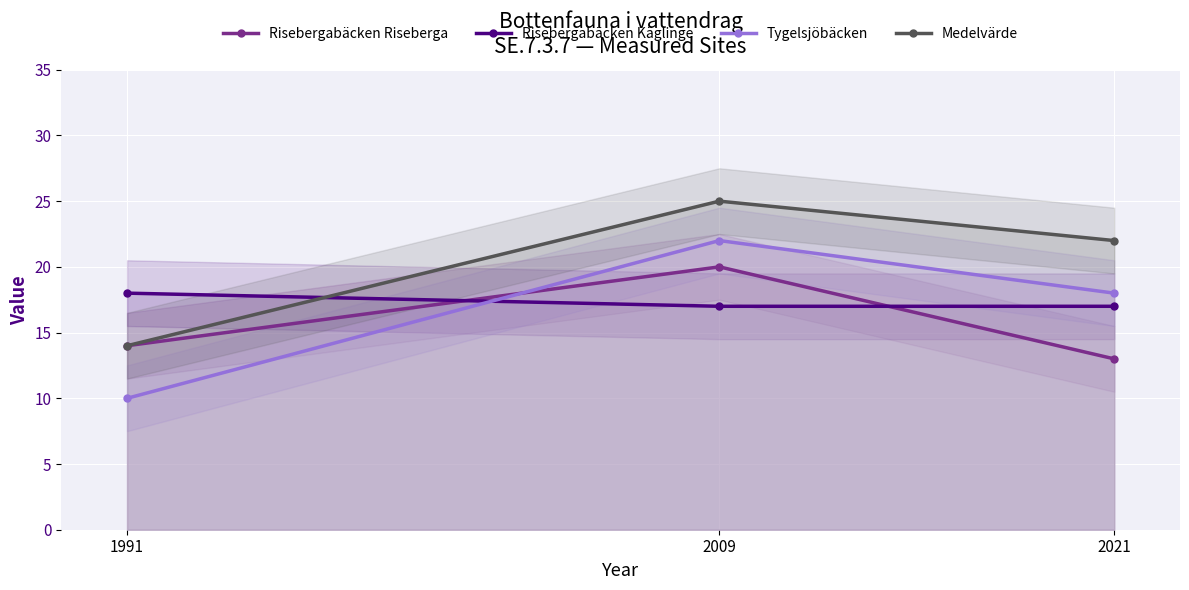

Between 2009 and 2021, which series saw the biggest shift?

Risebergabäcken Riseberga